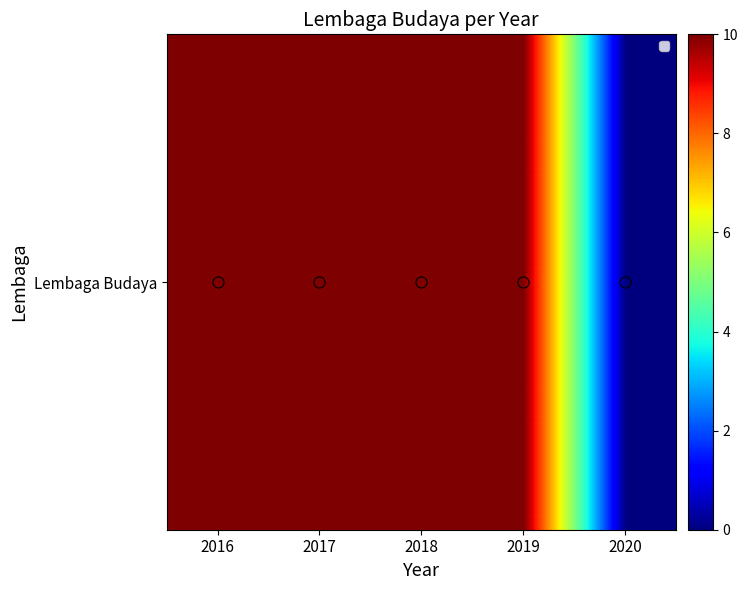

Reading right to left, list all the values displayed in this chart.

2020=0	2019=10	2018=10	2017=10	2016=10